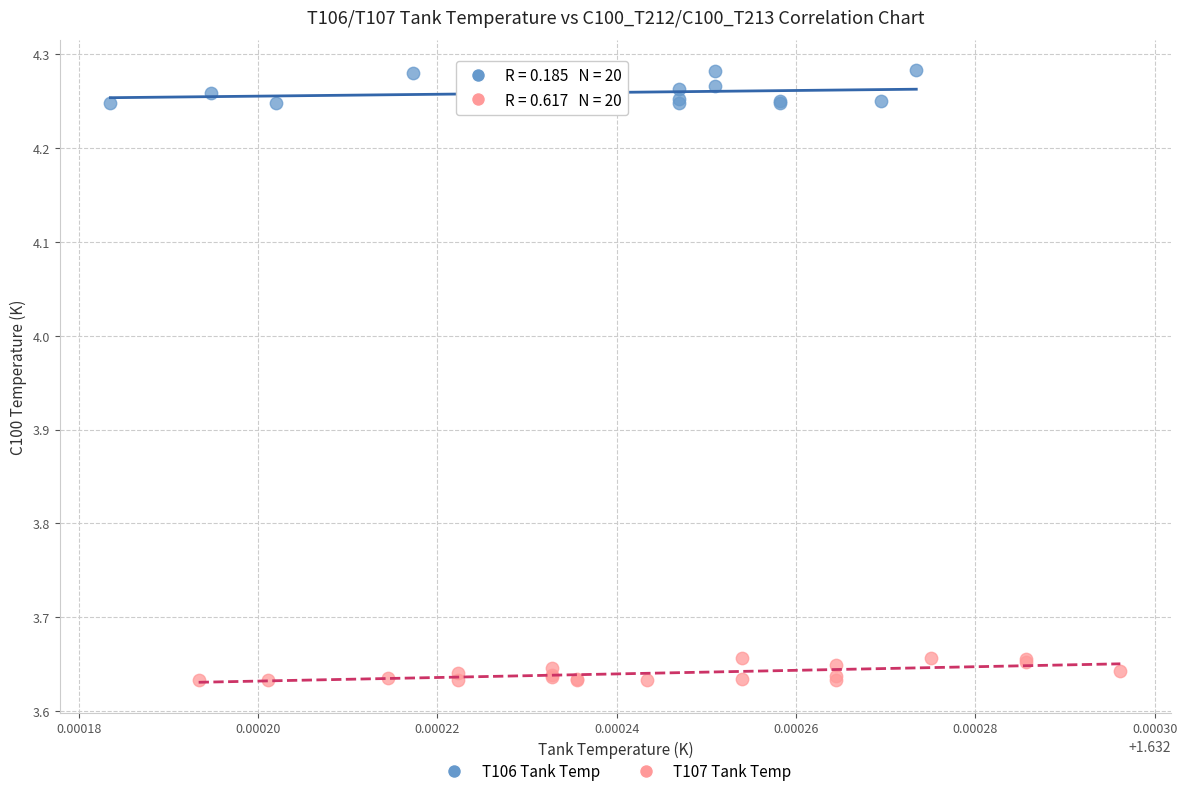

Which series has the largest Y range (max minus min)?

T106 Tank Temp